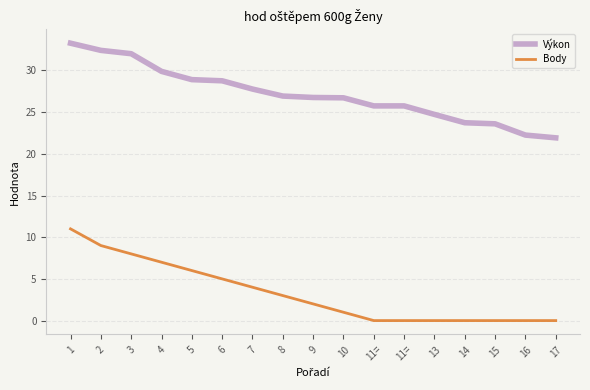

How many values in the Výkon series exceed 26?

10